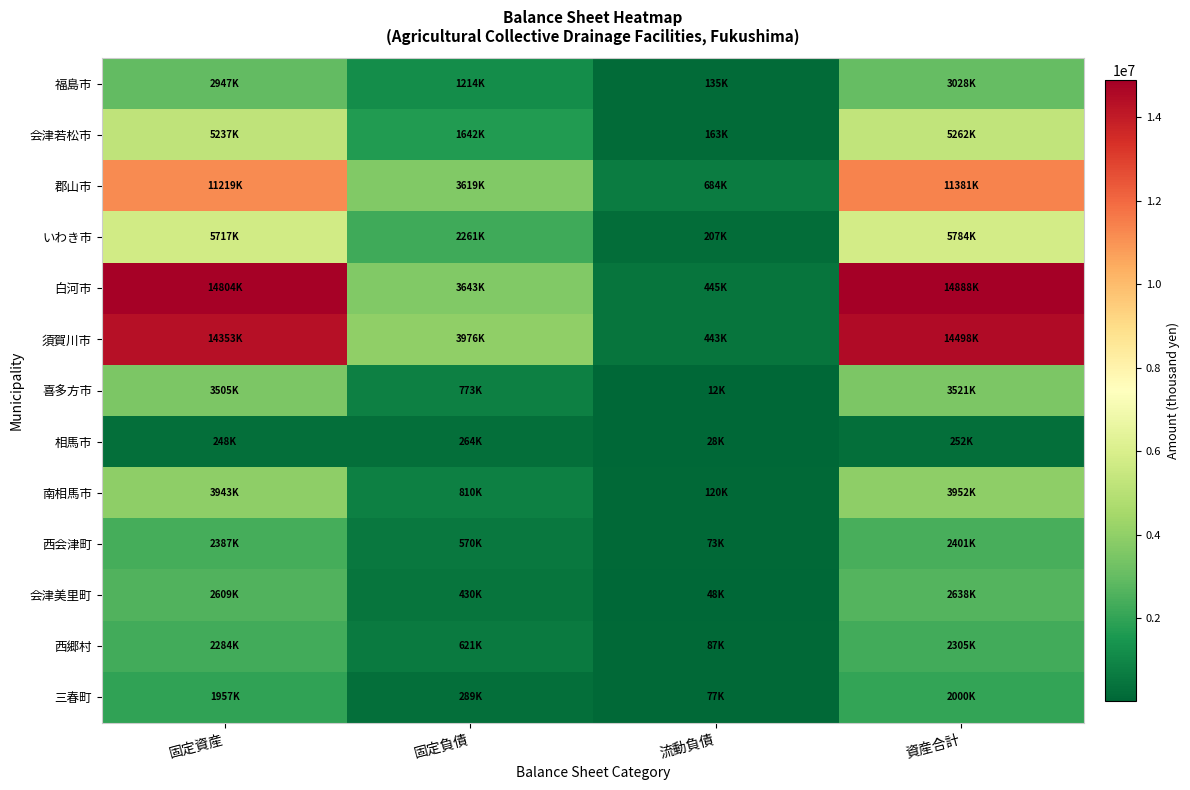

Rank the series at 流動負債 from highest to lowest value.

郡山市, 白河市, 須賀川市, いわき市, 会津若松市, 福島市, 南相馬市, 西郷村, 三春町, 西会津町, 会津美里町, 相馬市, 喜多方市